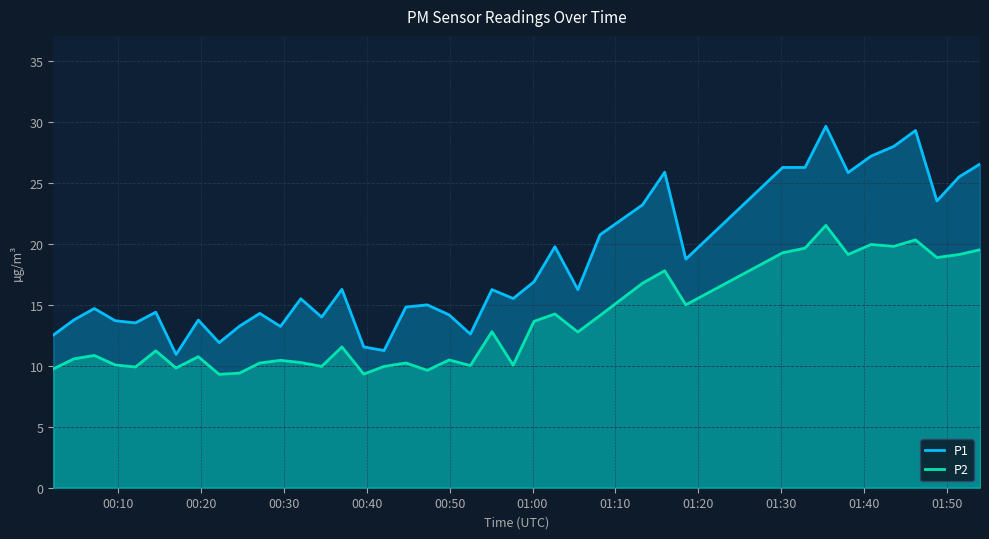

Does the chart display data point markers on the line(s)?

No